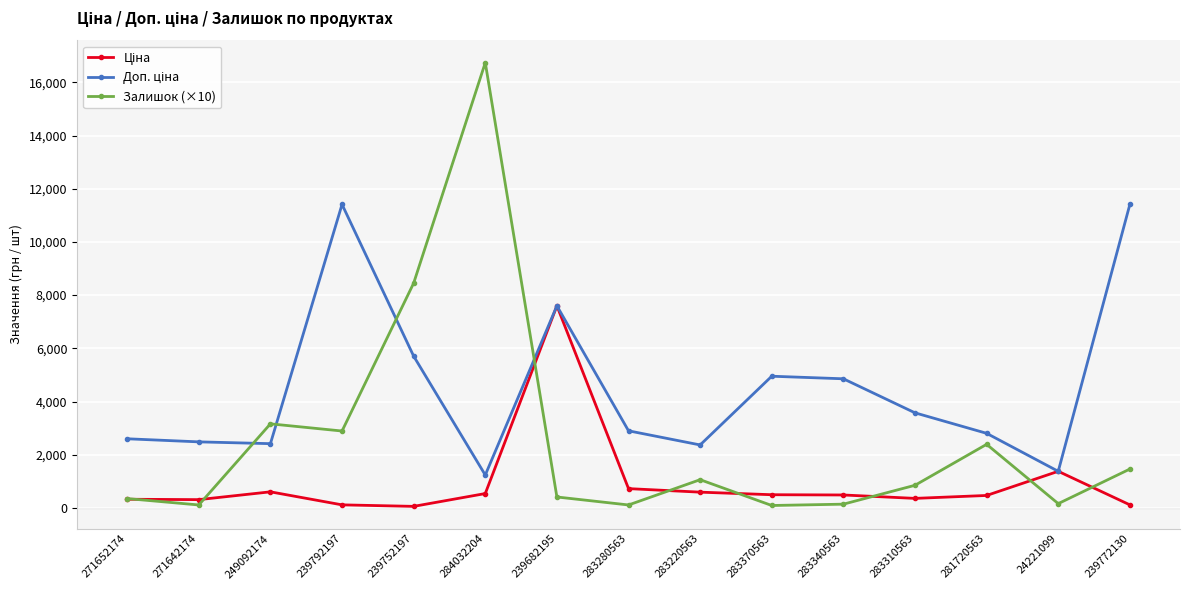

At which category is the sum across all series the highest?

284032204